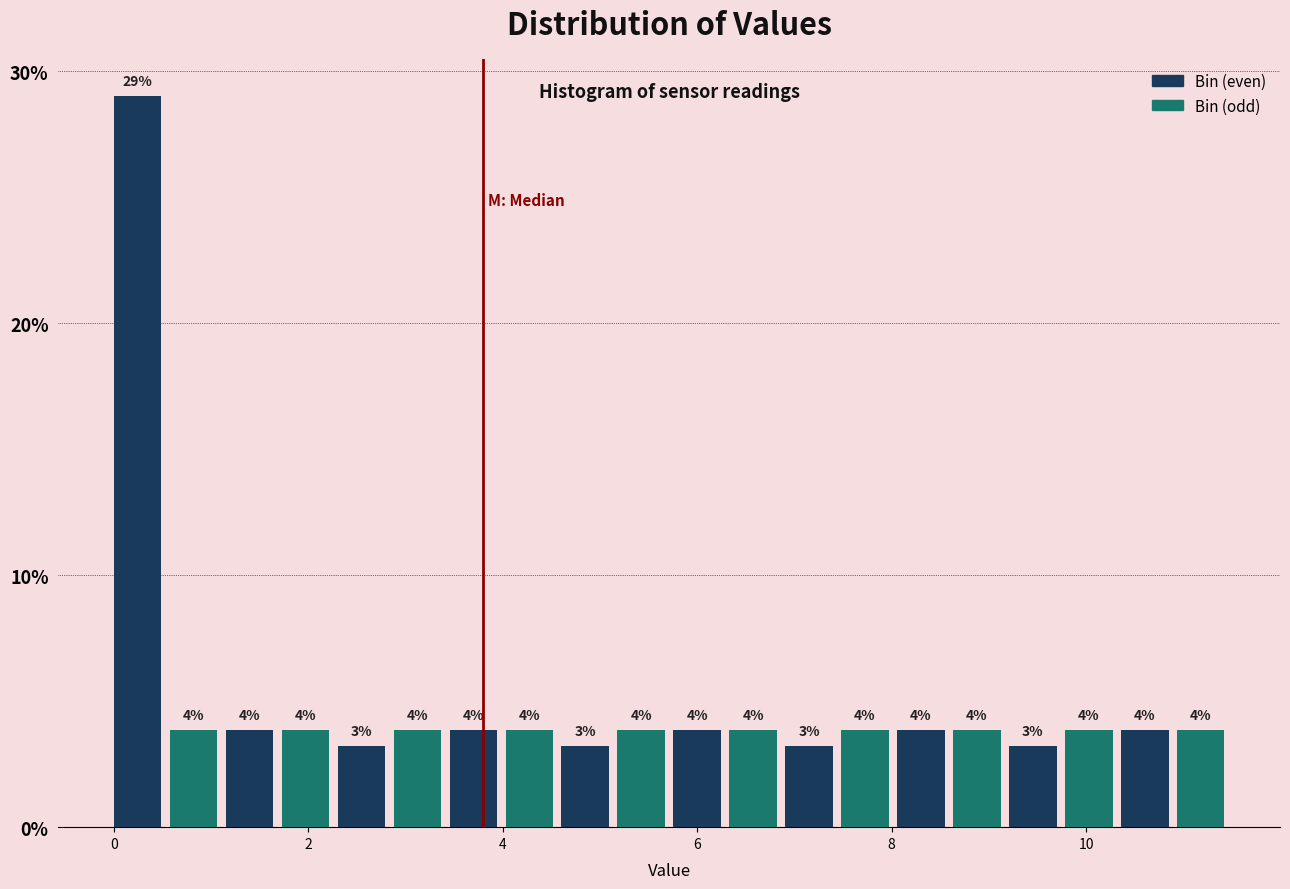

Around what value on the x-axis is the tallest bar? Give the approximate position of its centre, as read against the axis.

0.2